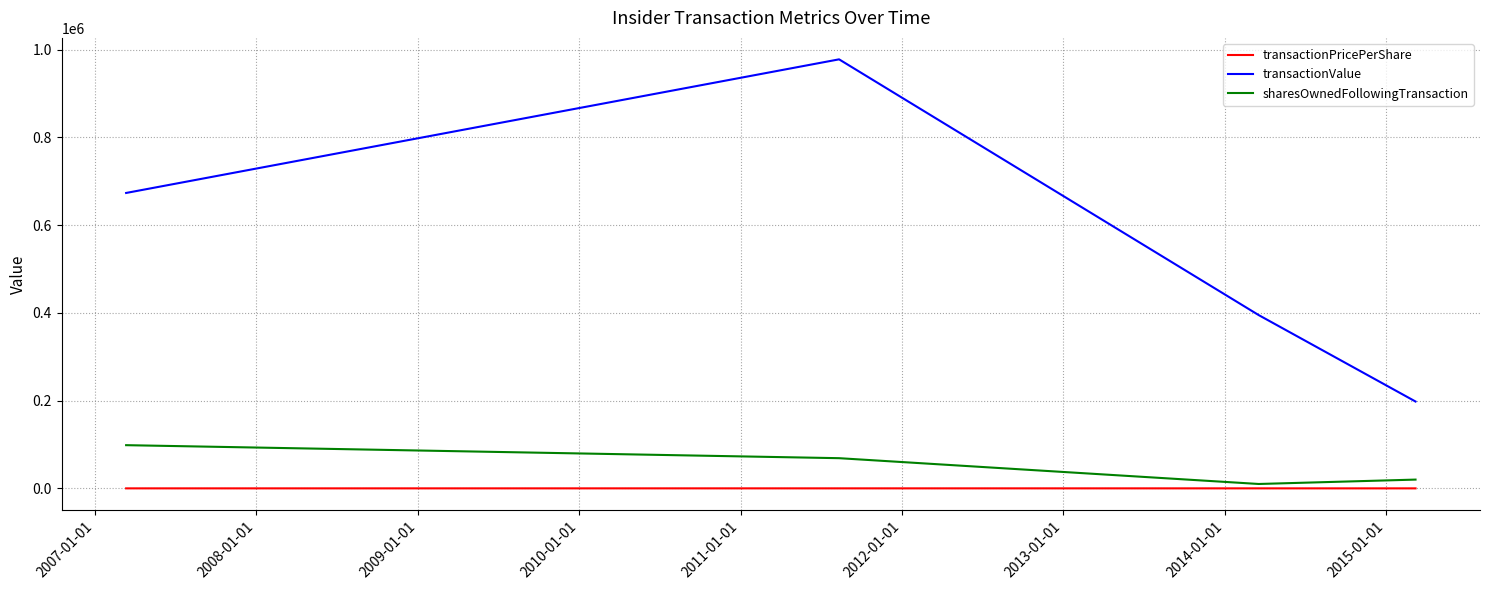

Rank the series by their maximum value, from highest to lowest.

transactionValue, sharesOwnedFollowingTransaction, transactionPricePerShare